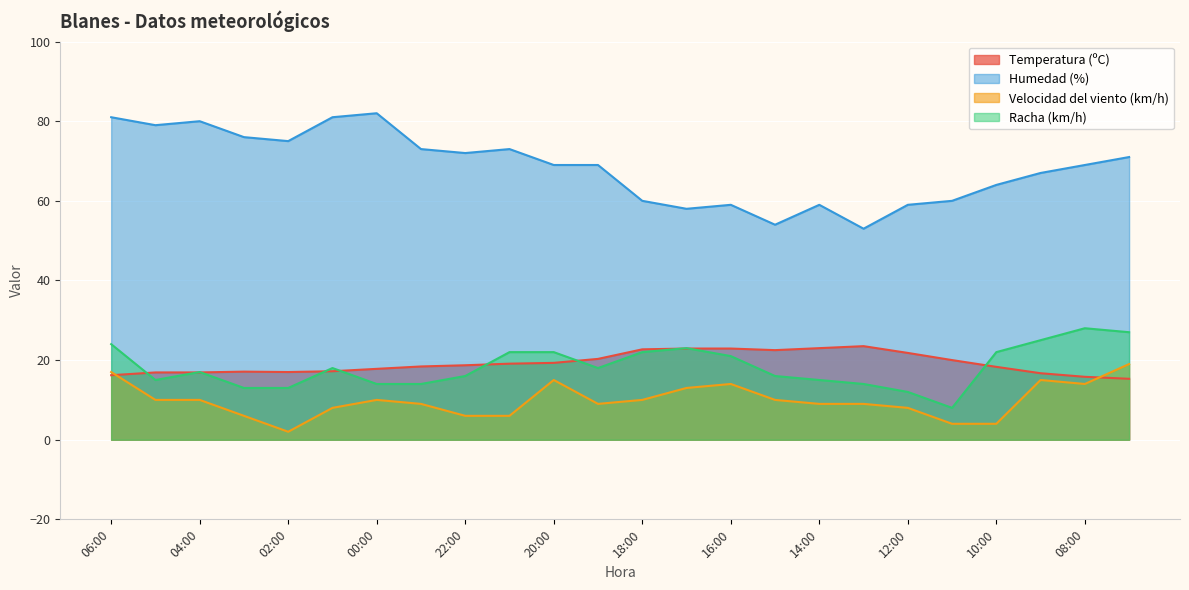

True or false: Temperatura (ºC) and Velocidad del viento (km/h) intersect in this chart.

True